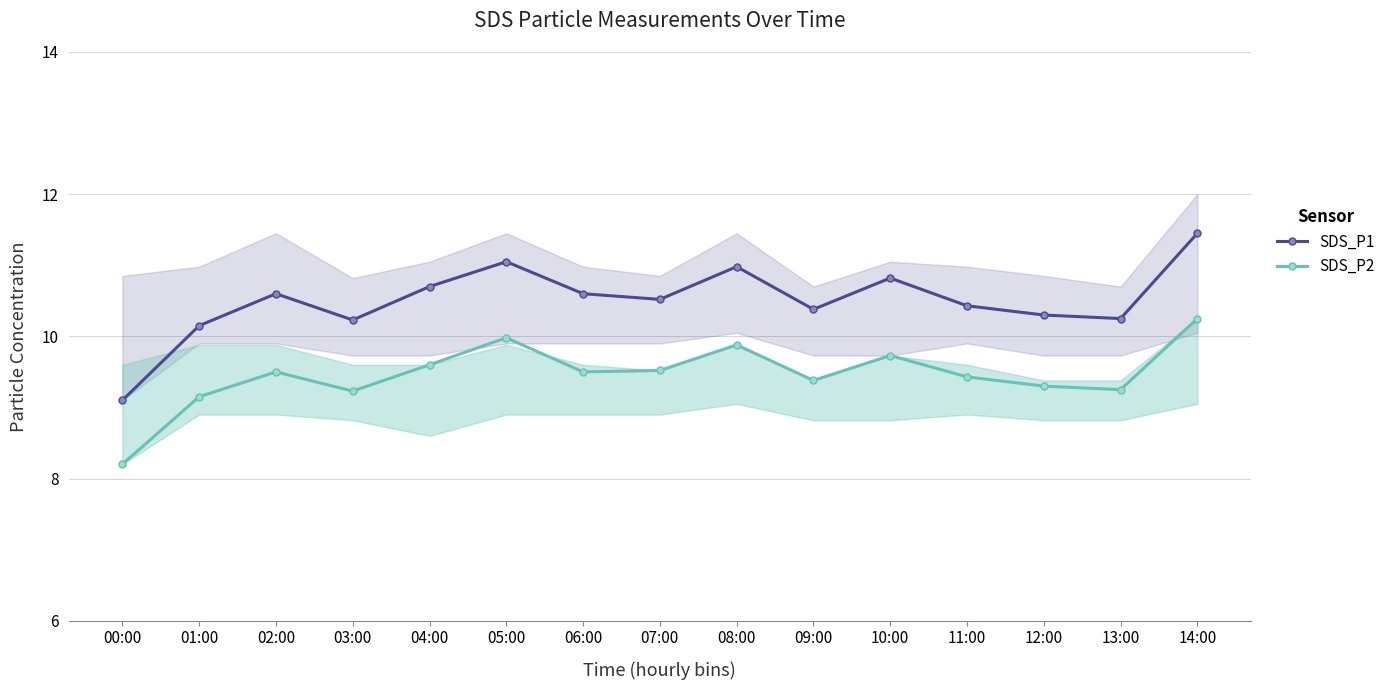

What is the difference between the SDS_P2 values at 14:00 and 07:00?

0.7